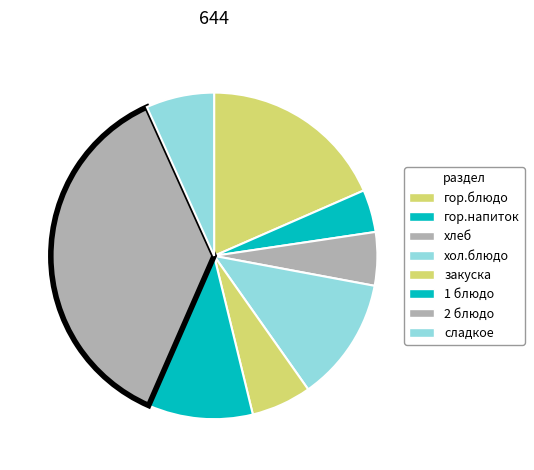

What is the total percentage of хол.блюдо and 2 блюдо?

49.0%